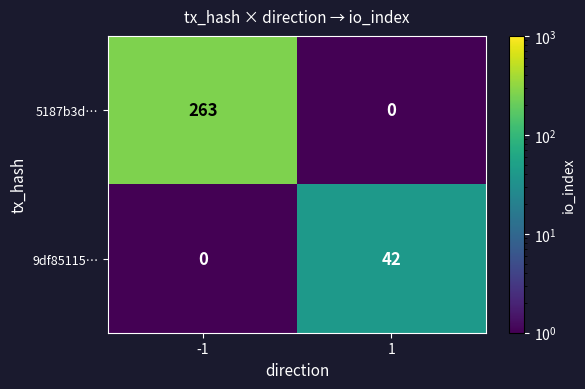

What is the greatest value displayed?

263